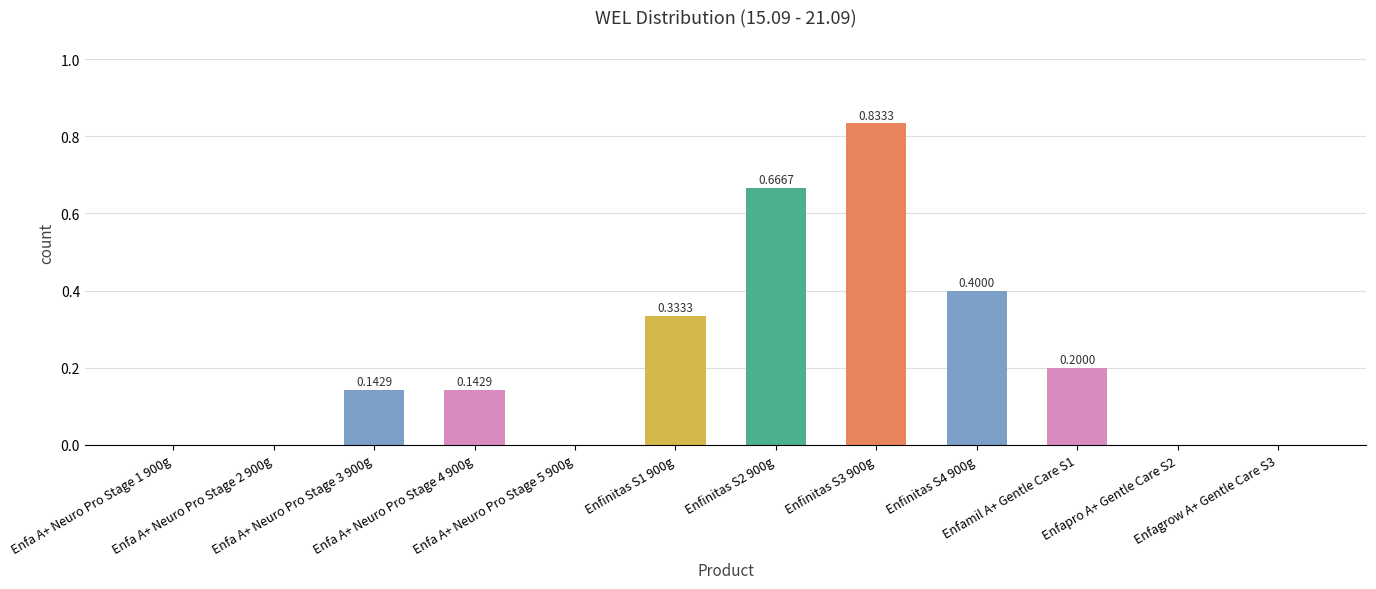

Which category has the highest value across all series?

Enfinitas S3 900g